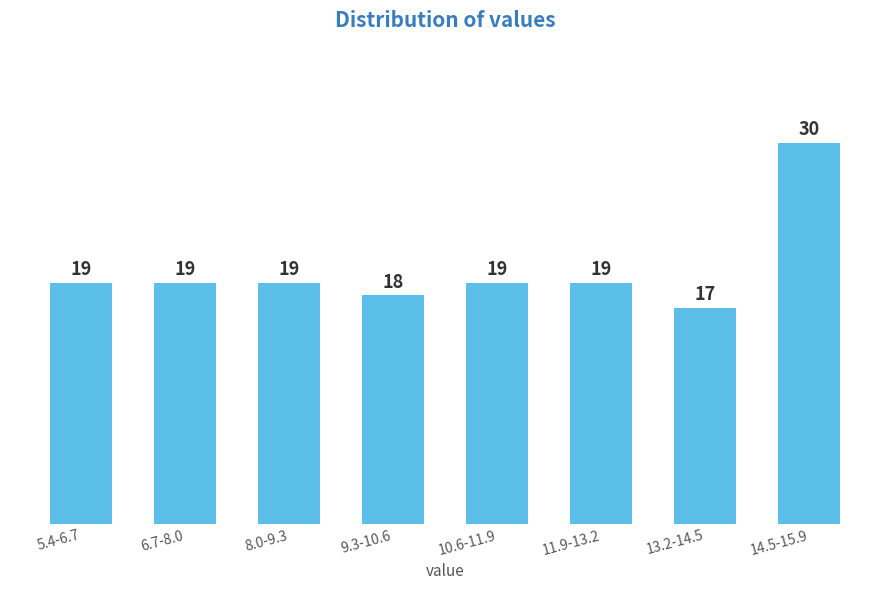

Reading left to right, extract all data points from this chart.

5.4-6.7=19	6.7-8.0=19	8.0-9.3=19	9.3-10.6=18	10.6-11.9=19	11.9-13.2=19	13.2-14.5=17	14.5-15.9=30